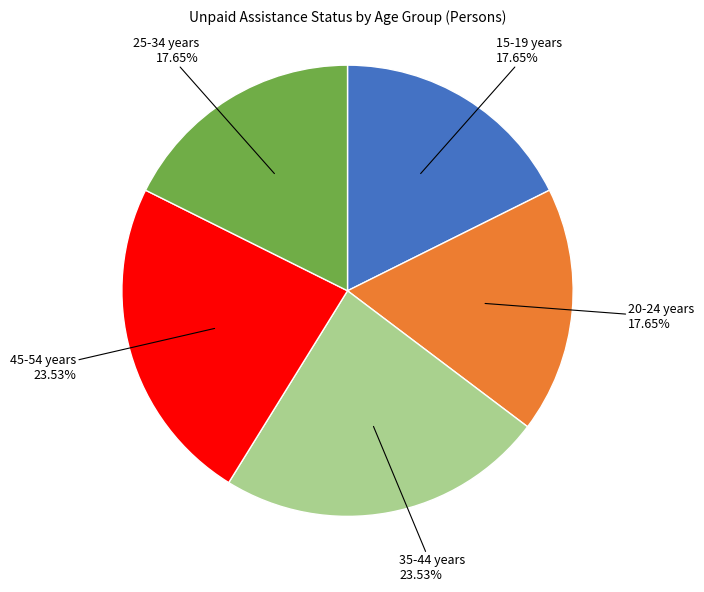

Does any single category account for the majority?

No